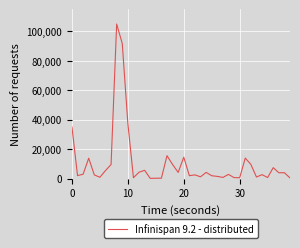

What is the difference between the maximum and minimum values?

104803.0